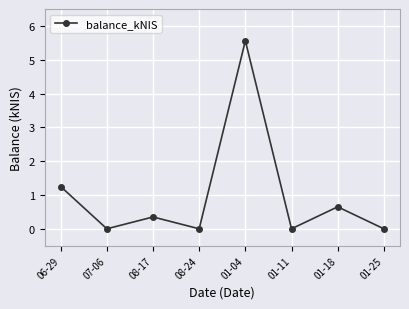

What is the maximum value shown in the chart?

5.6